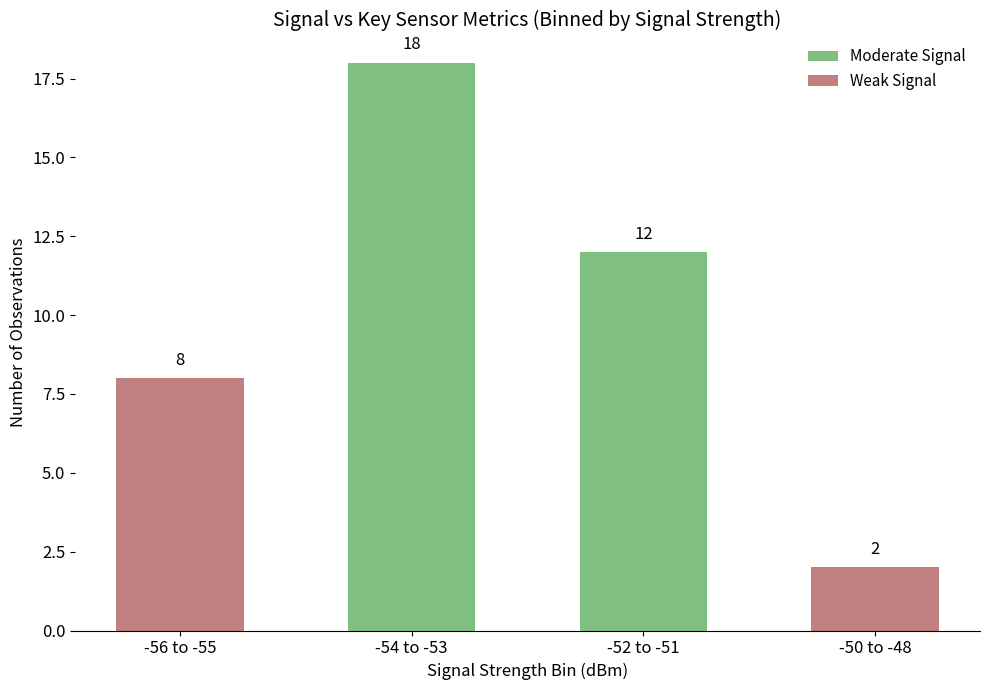

What is the value of the 4th bar from the left?

2